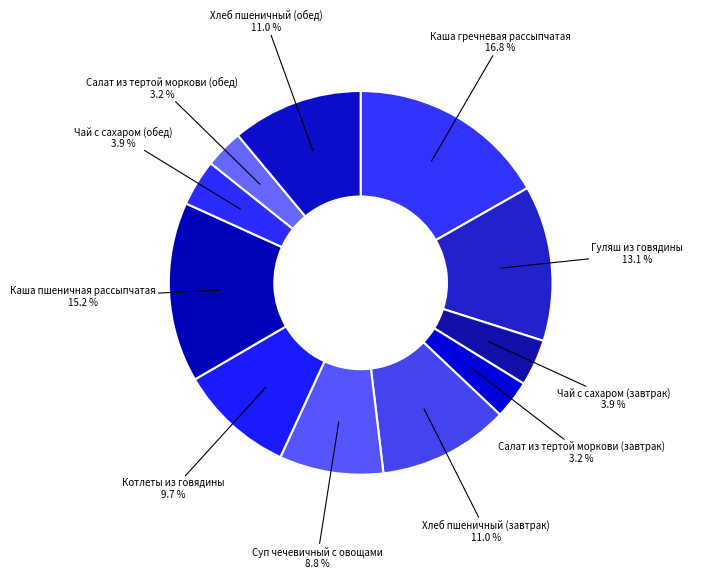

How many slices are in this pie chart?

11